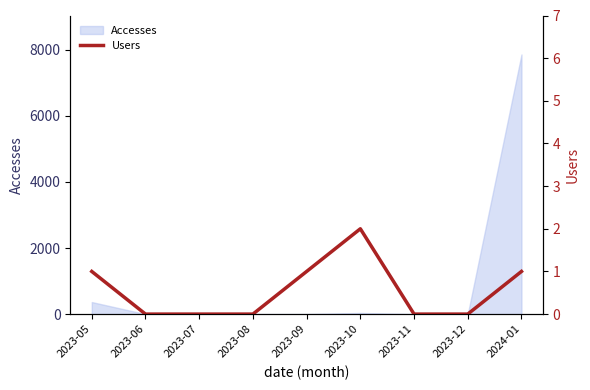

True or false: the data shows 0 at 2023-12.

True